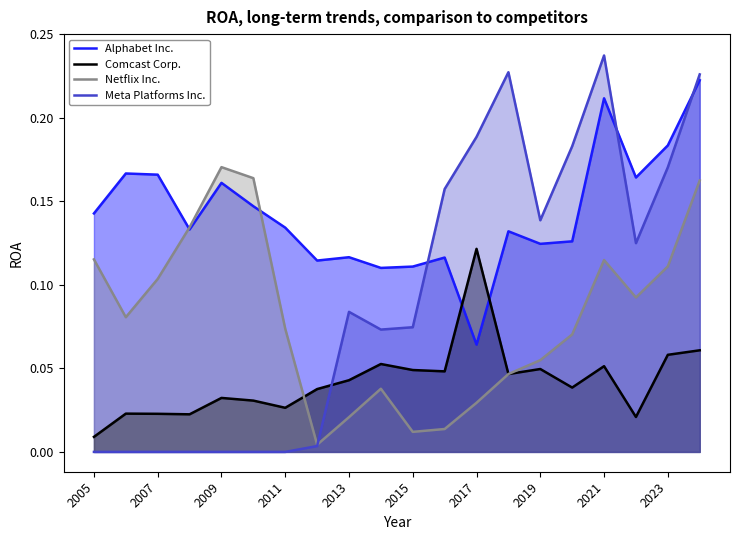

How many times do Alphabet Inc. and Meta Platforms Inc. cross each other?

3